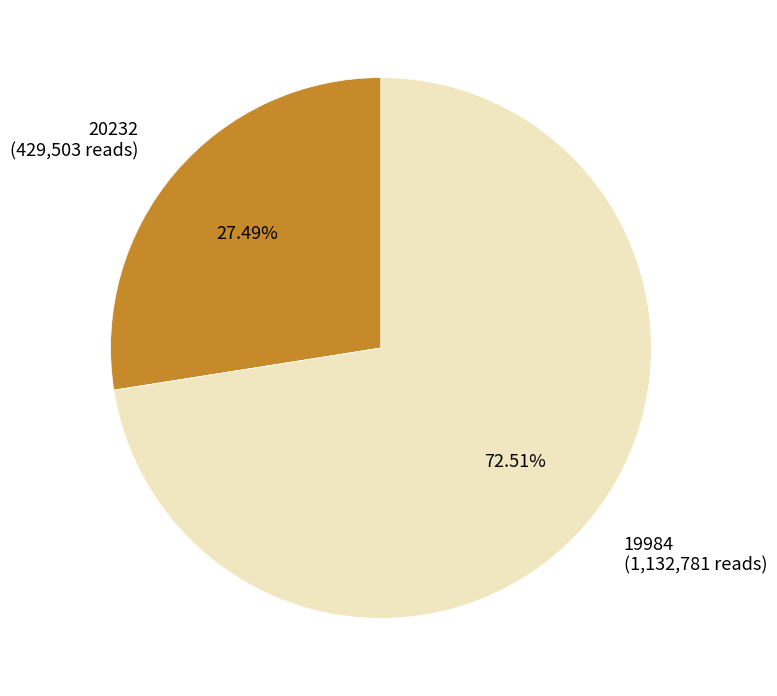

To the nearest percent, what percentage of the pie is 19984?

73%